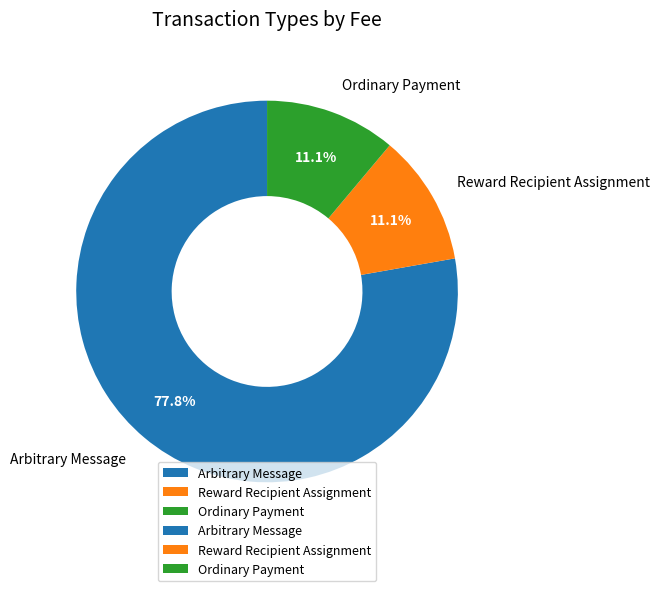

What portion of the pie excludes Ordinary Payment?

88.9%